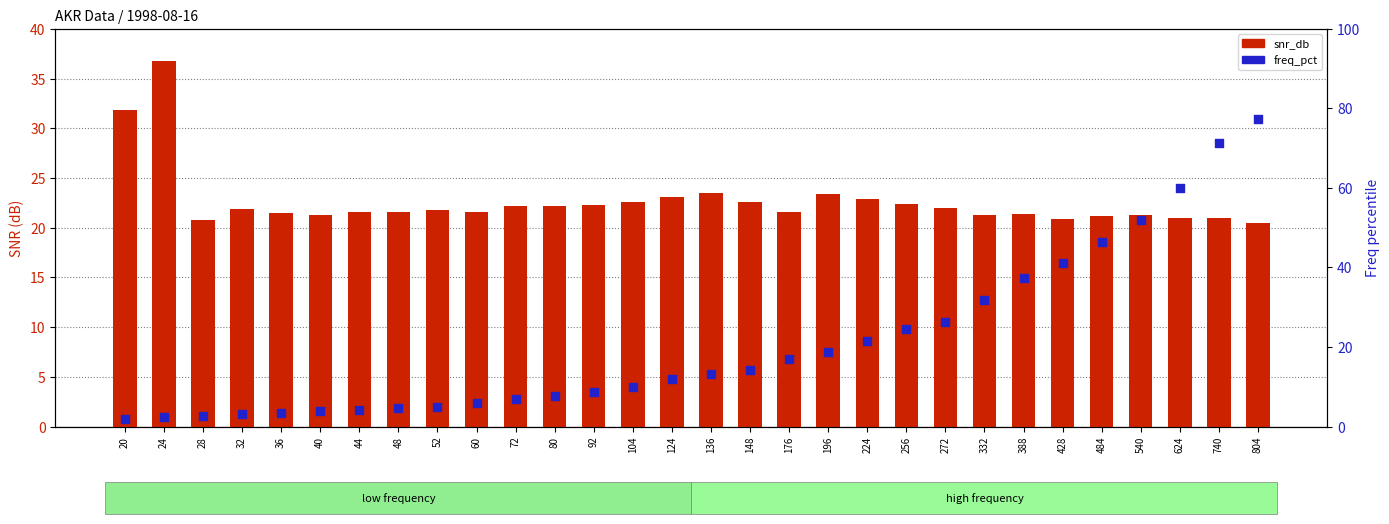

Which series contains the highest Y value?

freq_pct